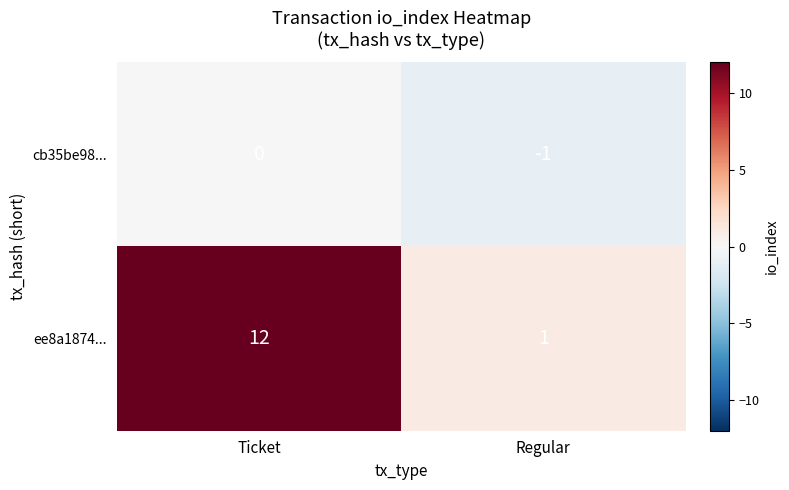

True or false: ee8a1874... has a value of 1 at Regular.

True